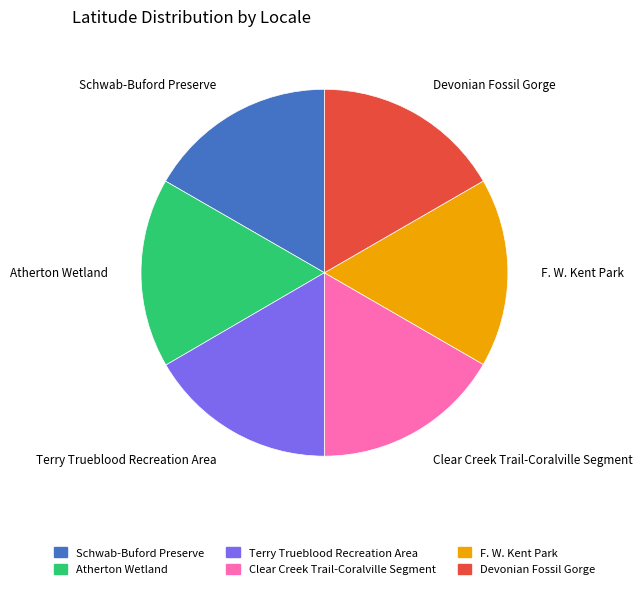

Is there a majority slice in this chart?

No